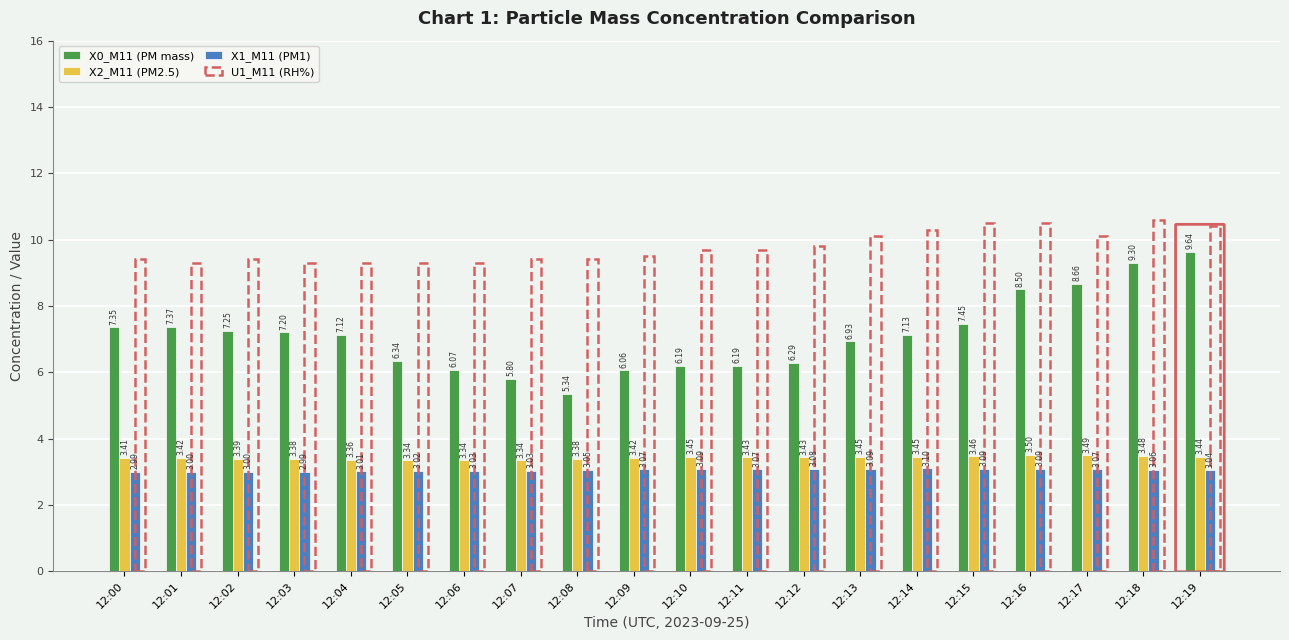

Which series has the widest spread of values?

X0_M11 (PM mass)